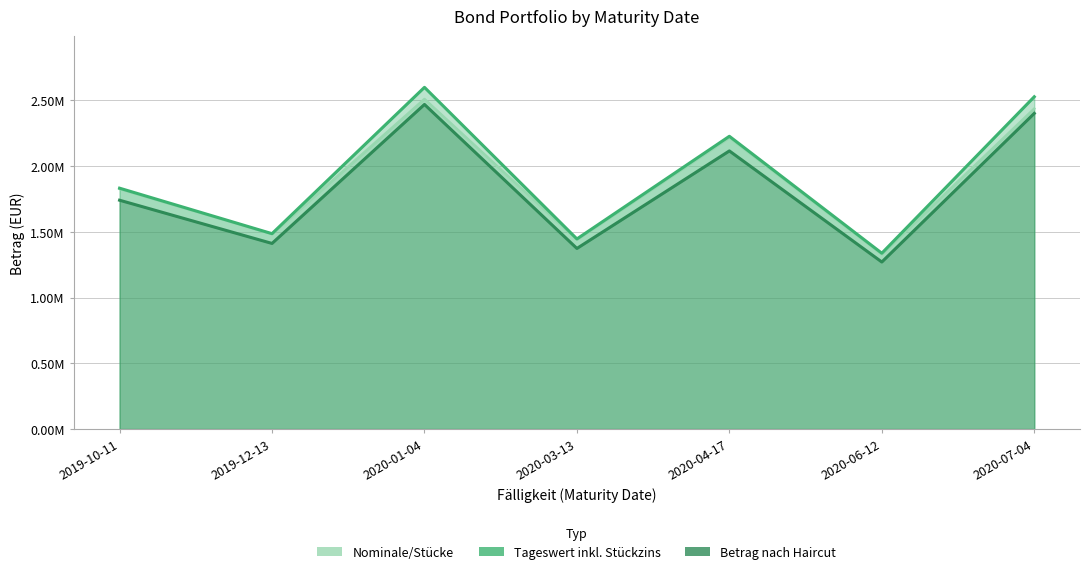

How many interior local valleys does the Tageswert inkl. Stückzins series have?

3